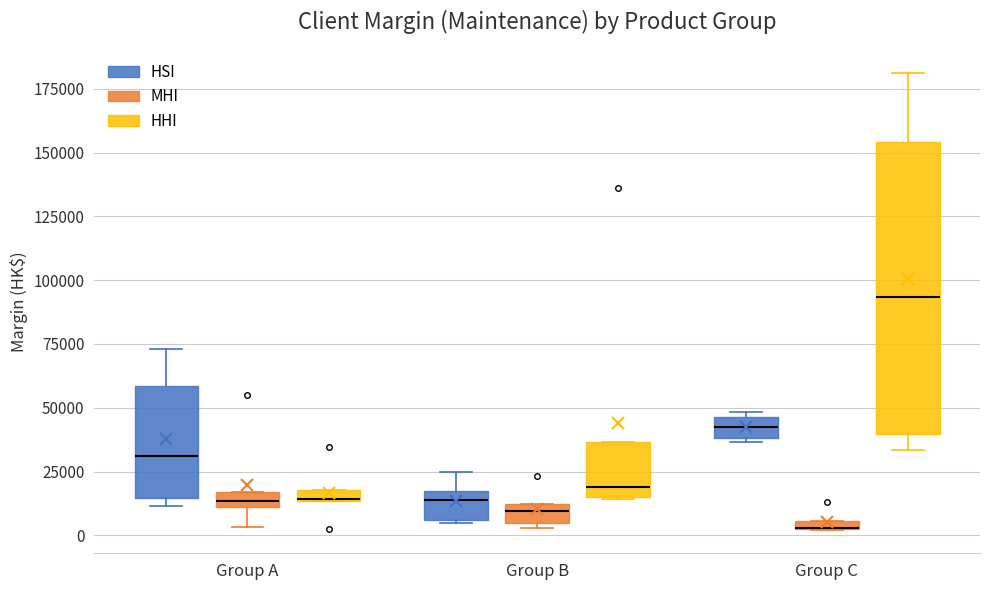

Comparing the boxes themselves (not the whiskers), which one is the tallest?

Group C (HHI)